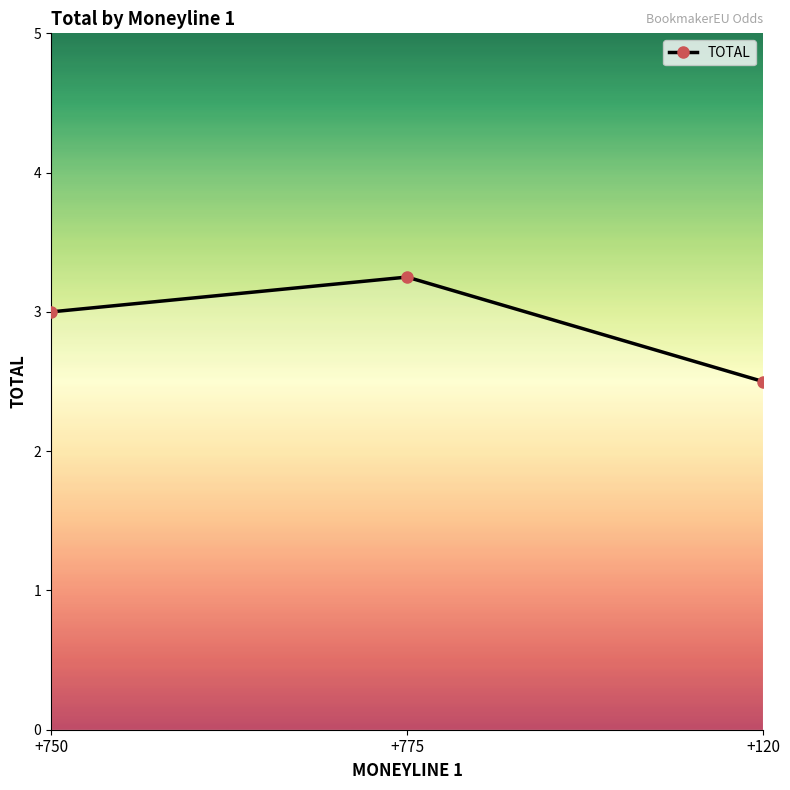

The chart shows a value of 1.2 at +750. True or false?

False